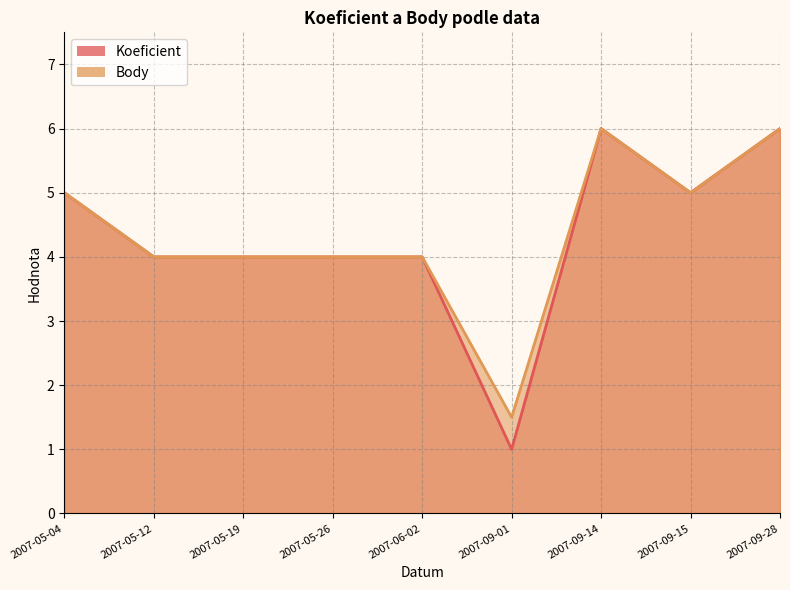

What is the average value of the Body series?

4.4